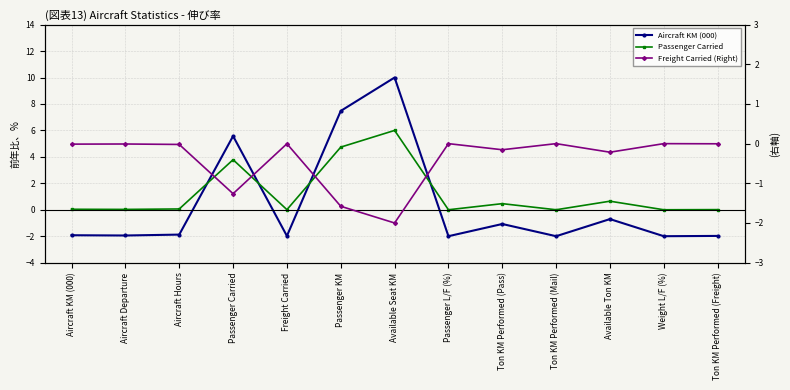

At Ton KM Performed (Freight), list the series in order from smallest to largest.

Aircraft KM (000), Freight Carried (Right), Passenger Carried